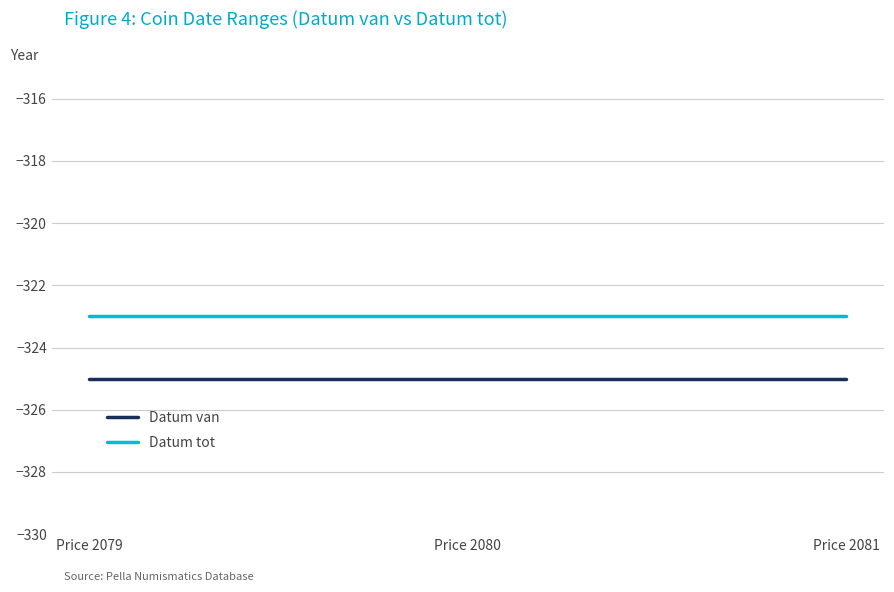

What is the maximum value for Datum tot?

-323